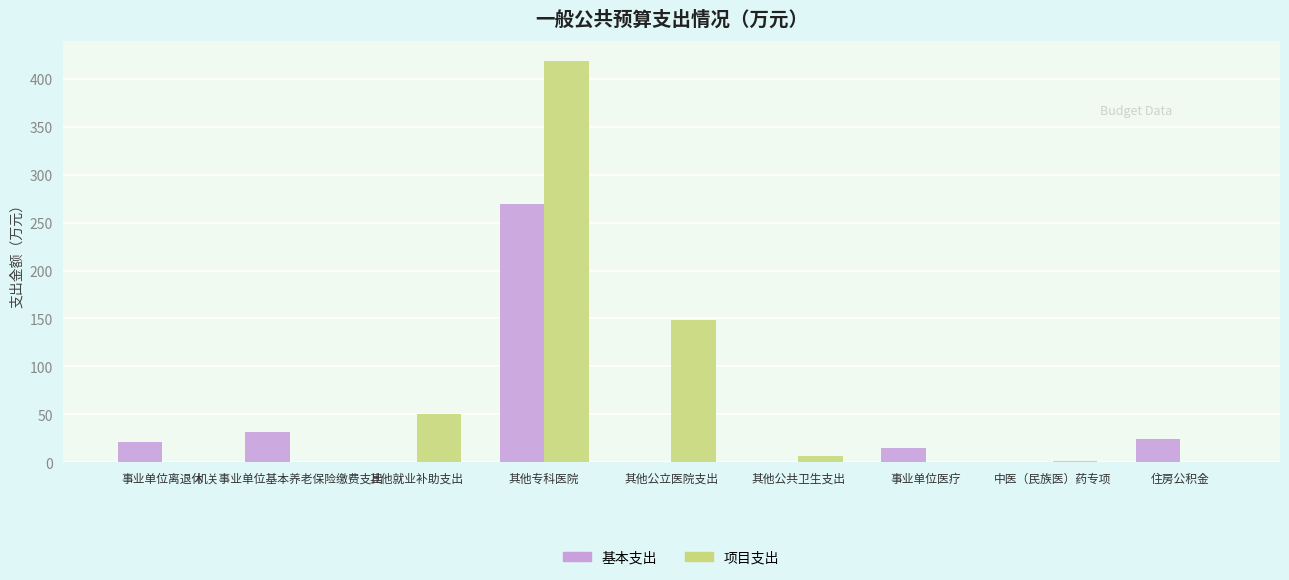

At which category is the sum across all series the highest?

其他专科医院